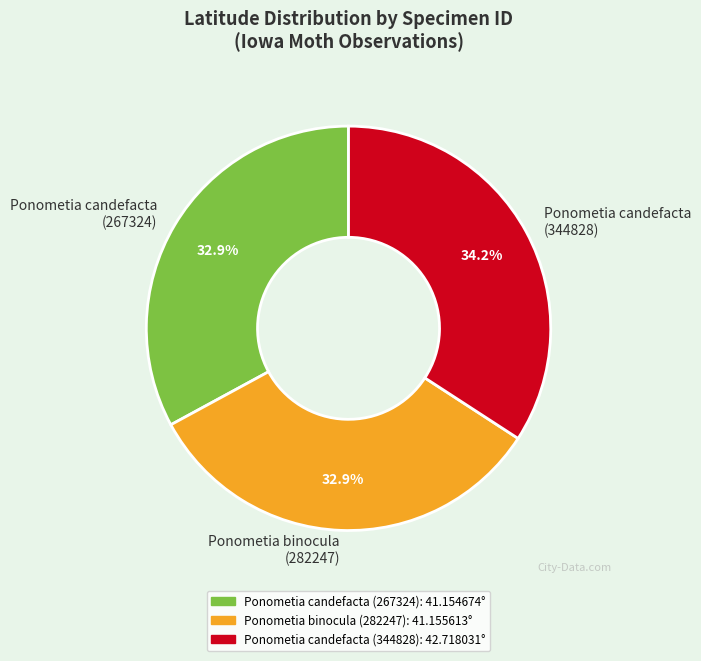

What is the total percentage of Ponometia candefacta (267324) and Ponometia binocula (282247)?

65.8%